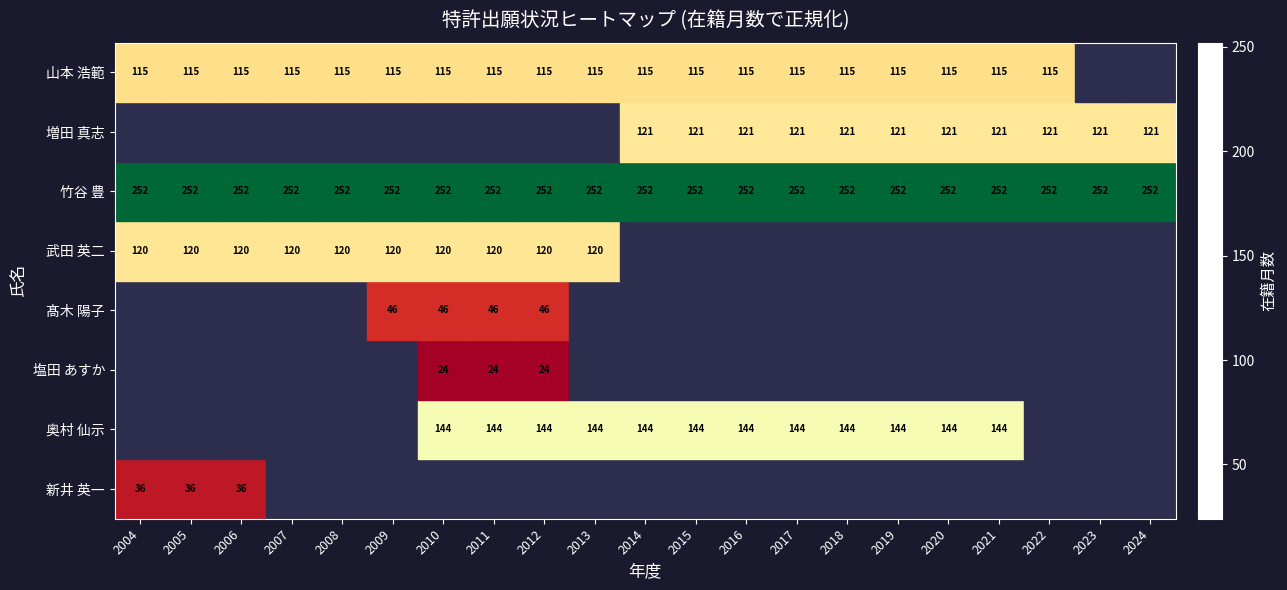

True or false: 増田 真志 has a value of 121 at 2021.

True